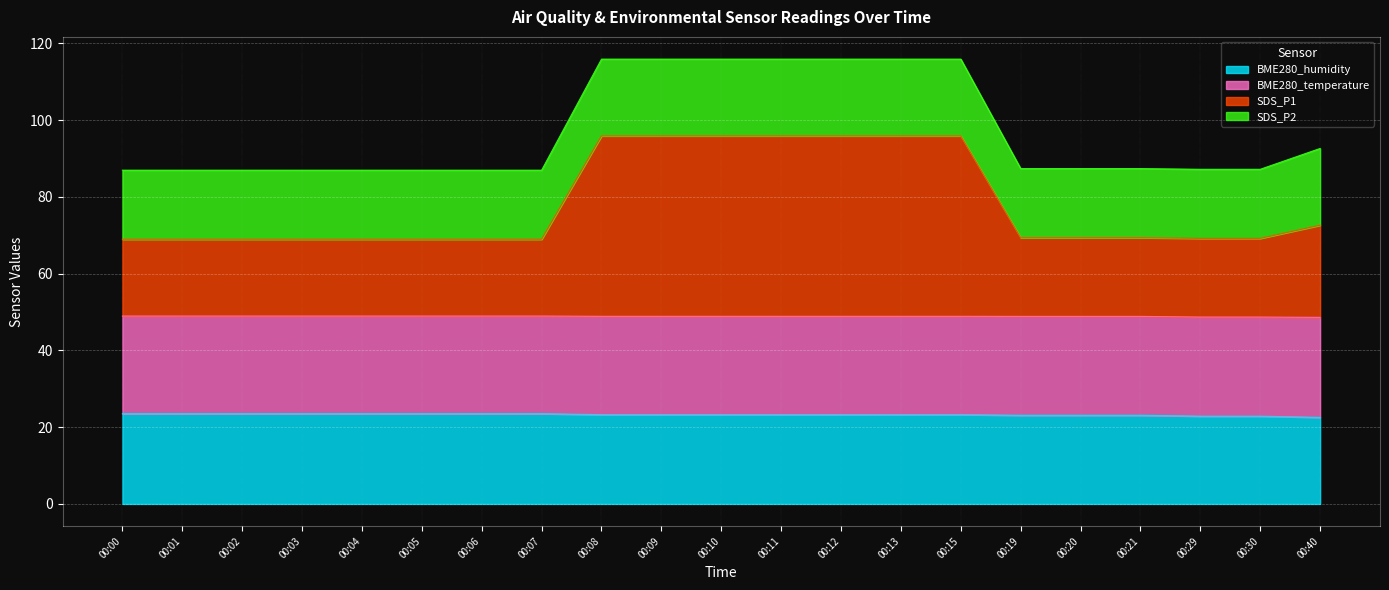

At which category is the sum across all series the highest?

00:08